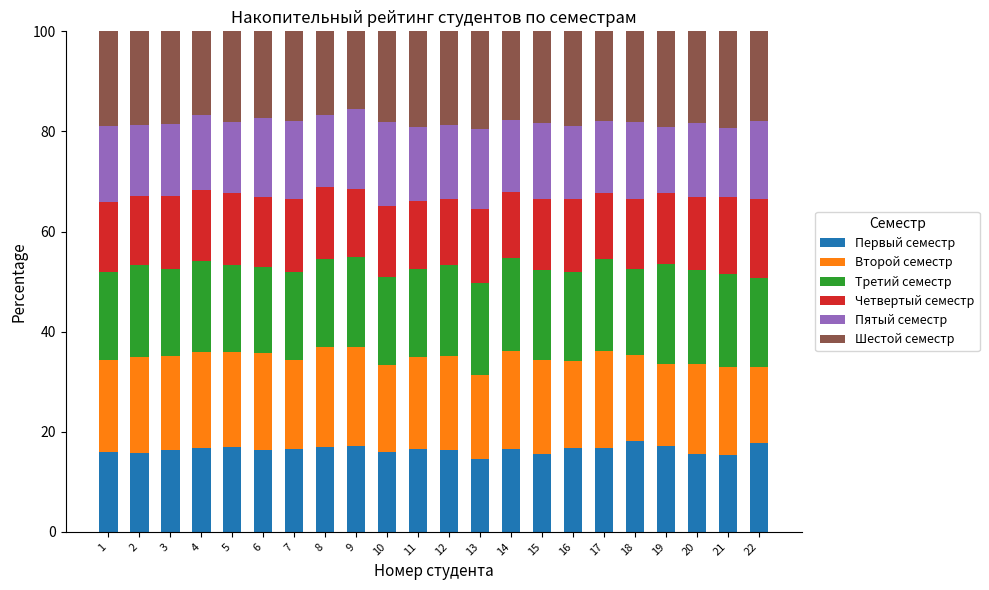

What is the difference between the Первый семестр values at 4 and 19?

0.5